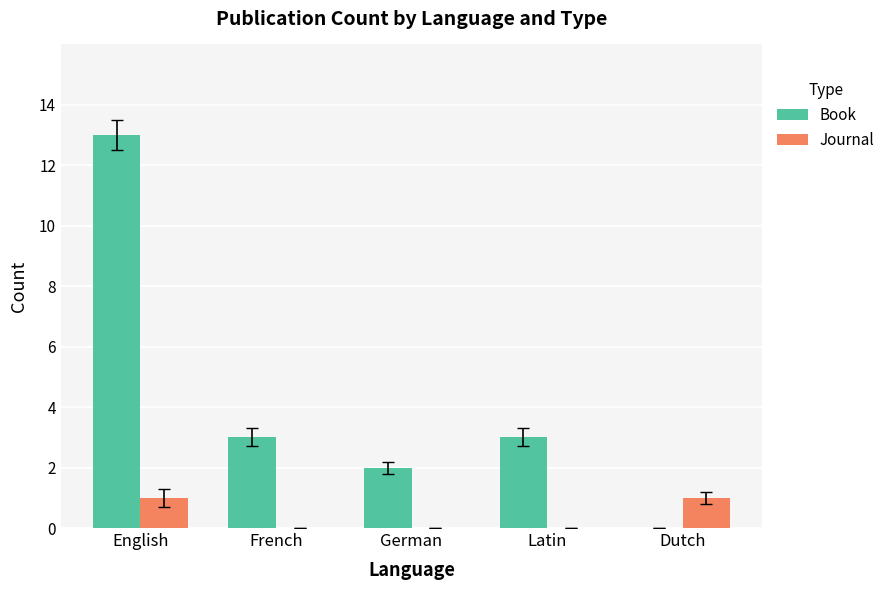

Which series changed the most between English and German?

Book